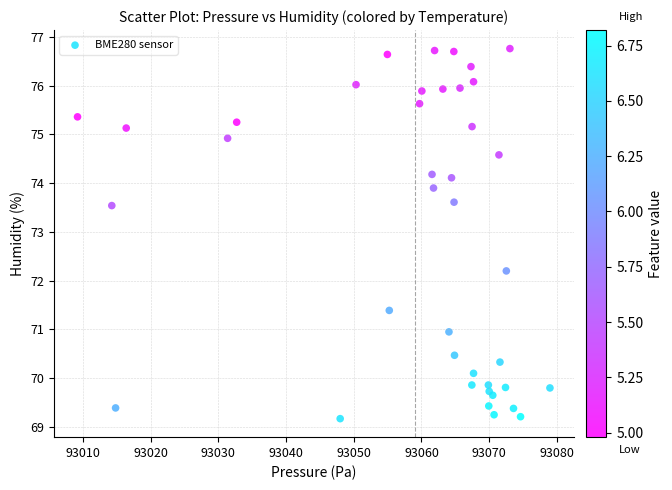

What Y value in the scatter plot is closest to 72?

72.2